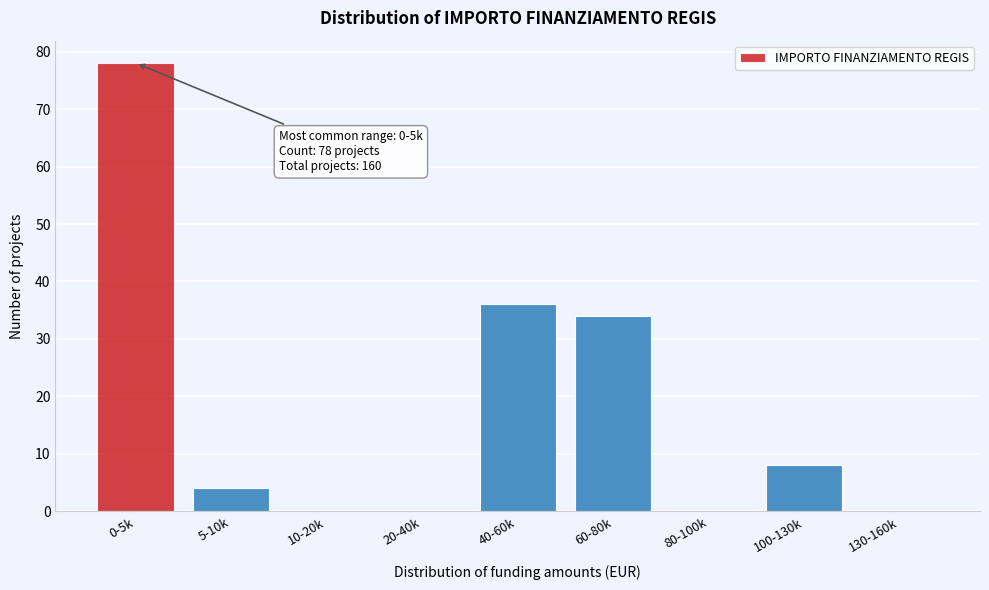

Reading left to right, list all the values displayed in this chart.

0-5k=78	5-10k=4	10-20k=0	20-40k=0	40-60k=36	60-80k=34	80-100k=0	100-130k=8	130-160k=0